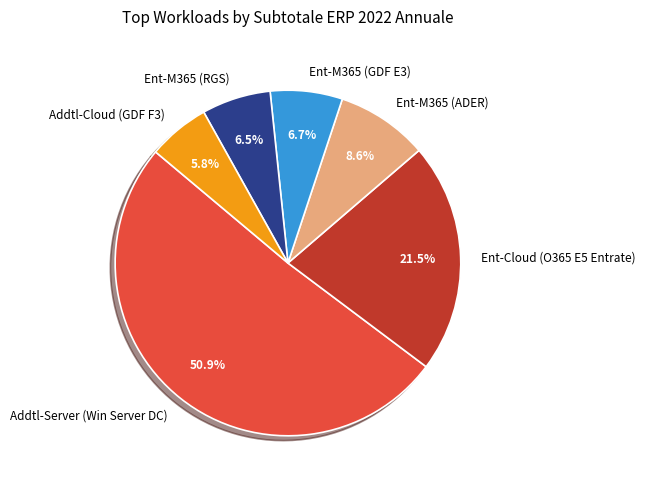

To the nearest percent, what percentage of the pie is Addtl-Cloud (GDF F3)?

6%